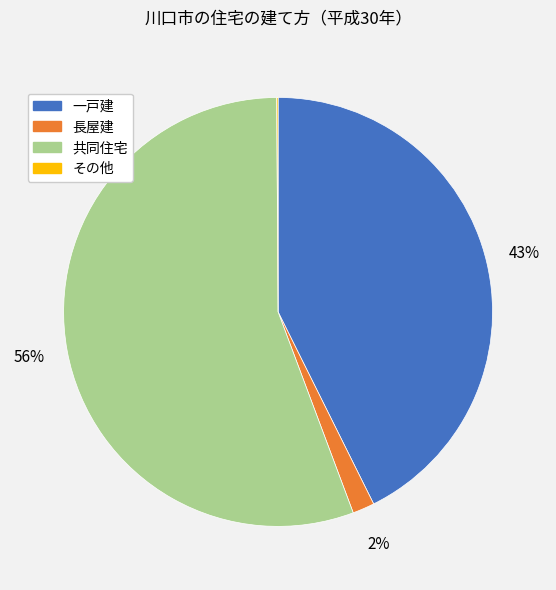

Which has a higher value, 長屋建 or 共同住宅?

共同住宅